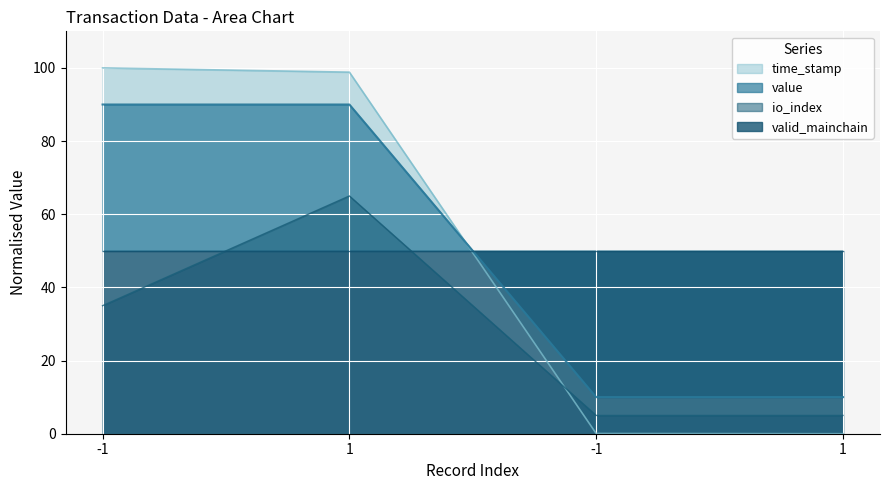

Count the number of categories in the chart.

4